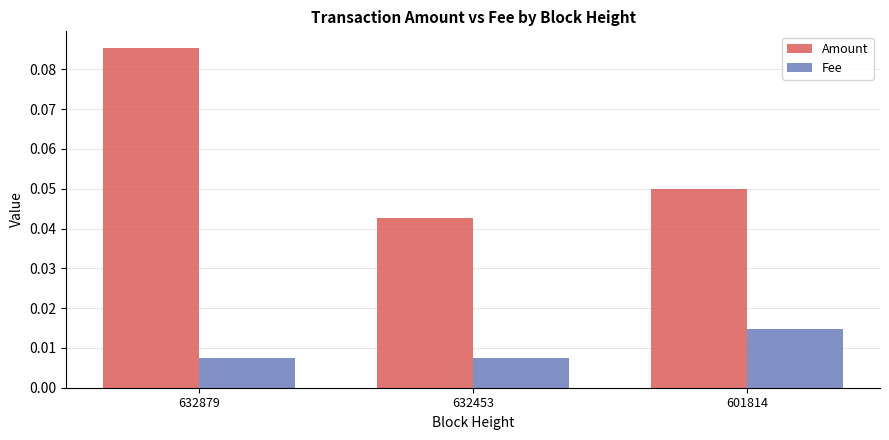

The value of Amount at 601814 is 0.0. True or false?

False